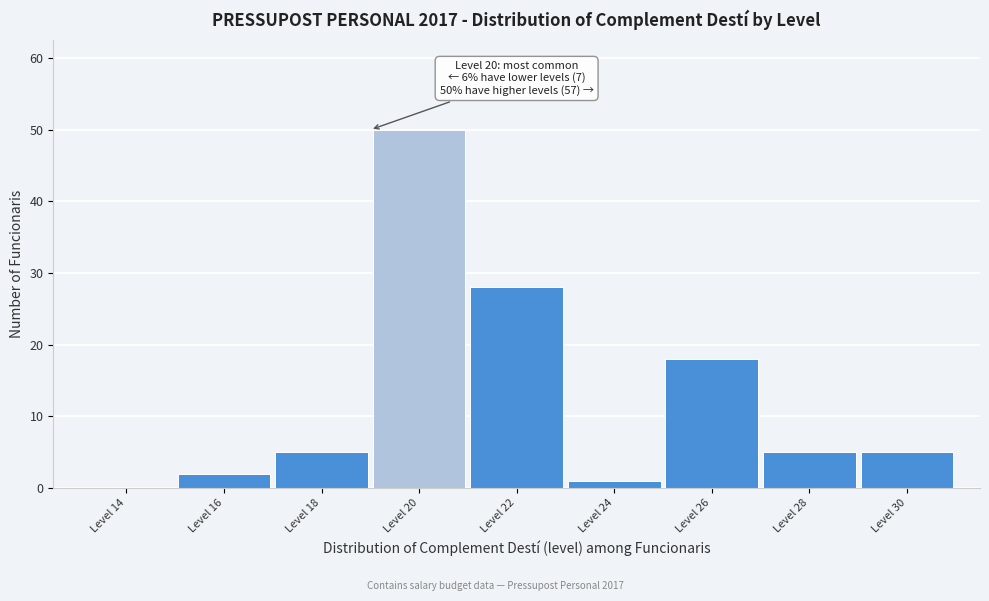

Reading left to right, transcribe all the data shown in this chart.

Level 14=0	Level 16=2	Level 18=5	Level 20=50	Level 22=28	Level 24=1	Level 26=18	Level 28=5	Level 30=5